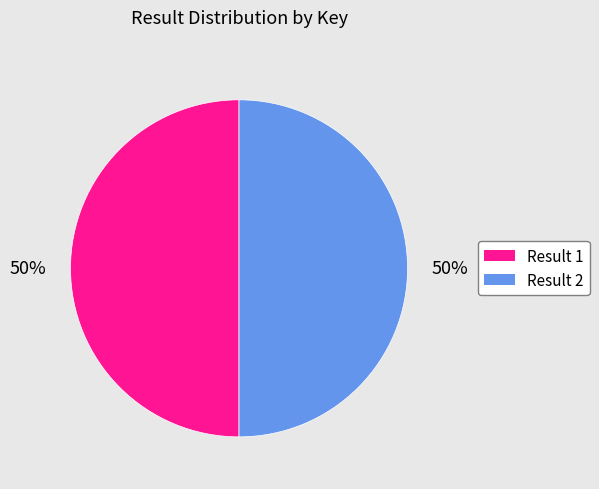

To the nearest percent, what is the average slice percentage?

50%